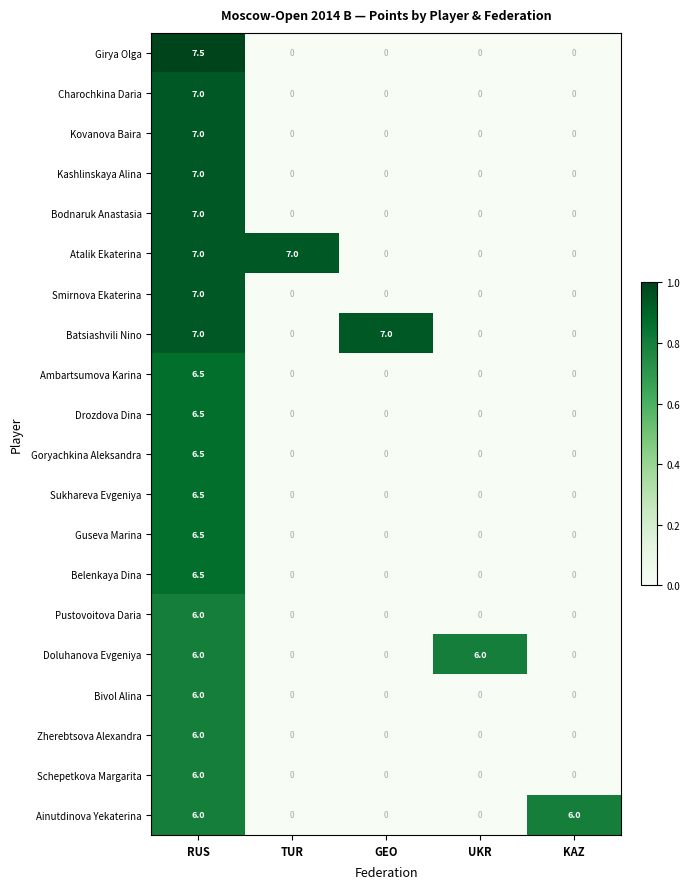

How many categories are shown in the chart?

5